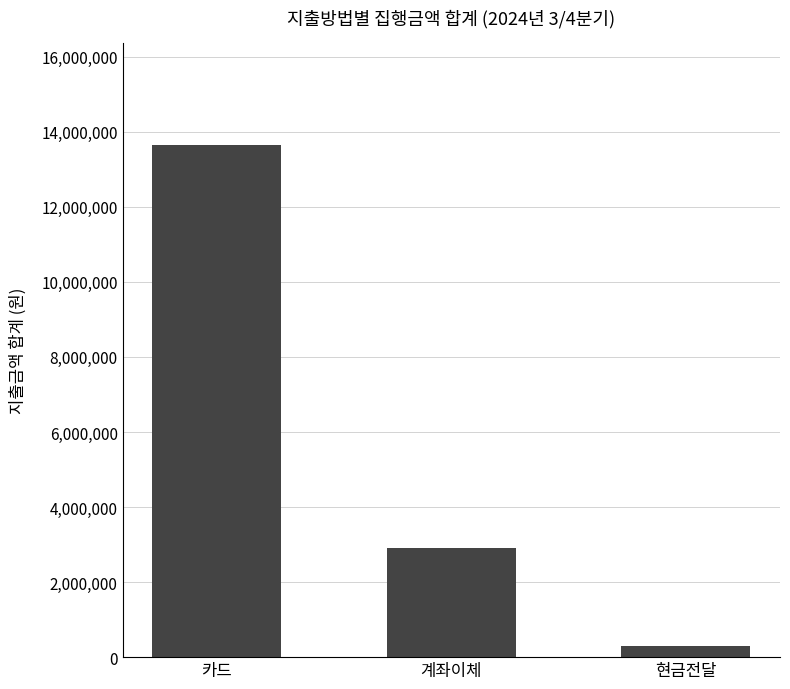

How many bars are there in total?

3